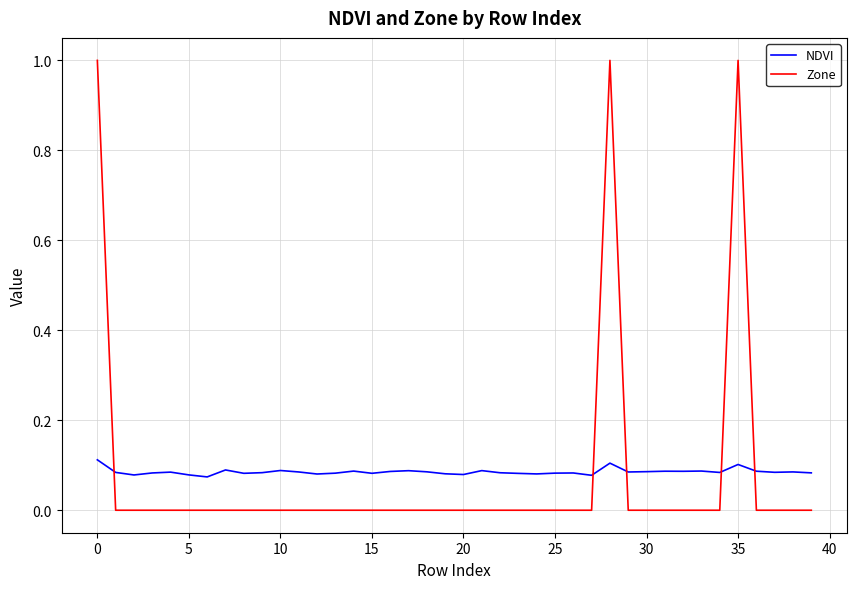

How many times do Zone and NDVI cross each other?

5